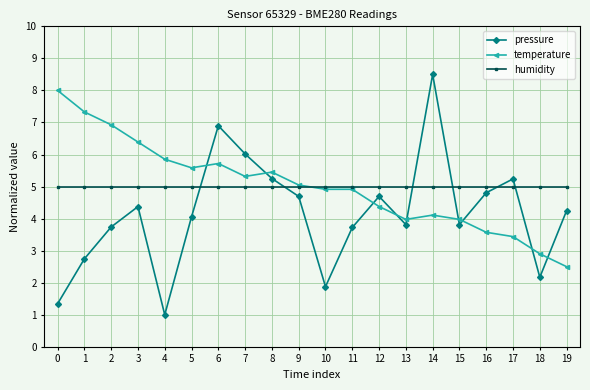

Which series ends up on top after the final intersection of pressure and humidity?

humidity